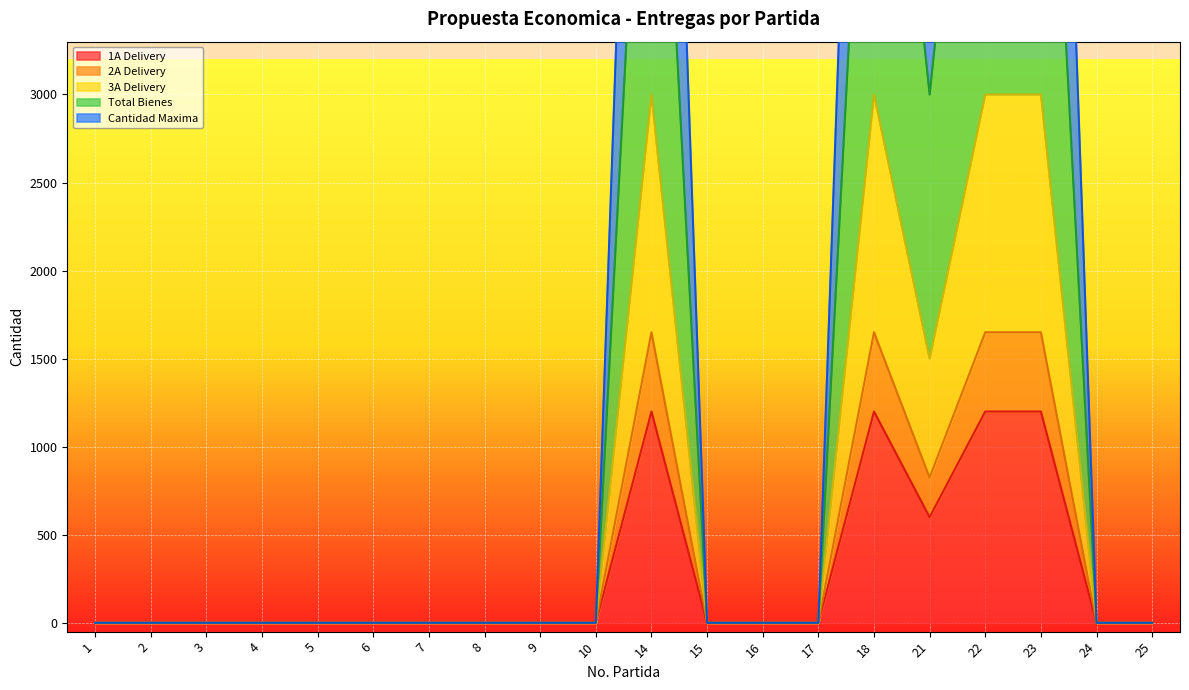

List the labels in order of 3A Delivery value, largest first.

14, 18, 22, 23, 21, 1, 2, 3, 4, 5, 6, 7, 8, 9, 10, 15, 16, 17, 24, 25